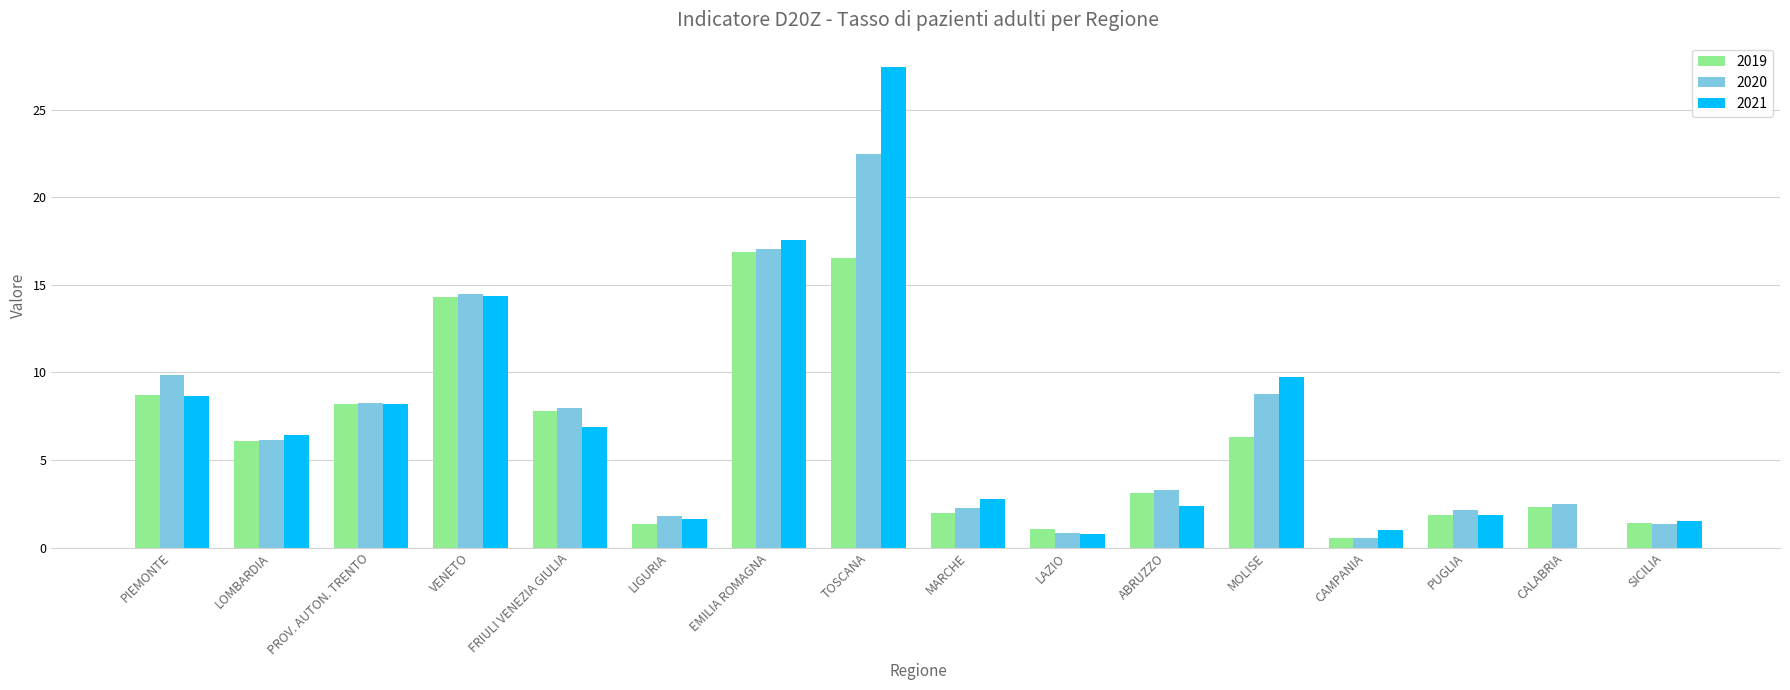

Between FRIULI VENEZIA GIULIA and EMILIA ROMAGNA, which series saw the biggest shift?

2021